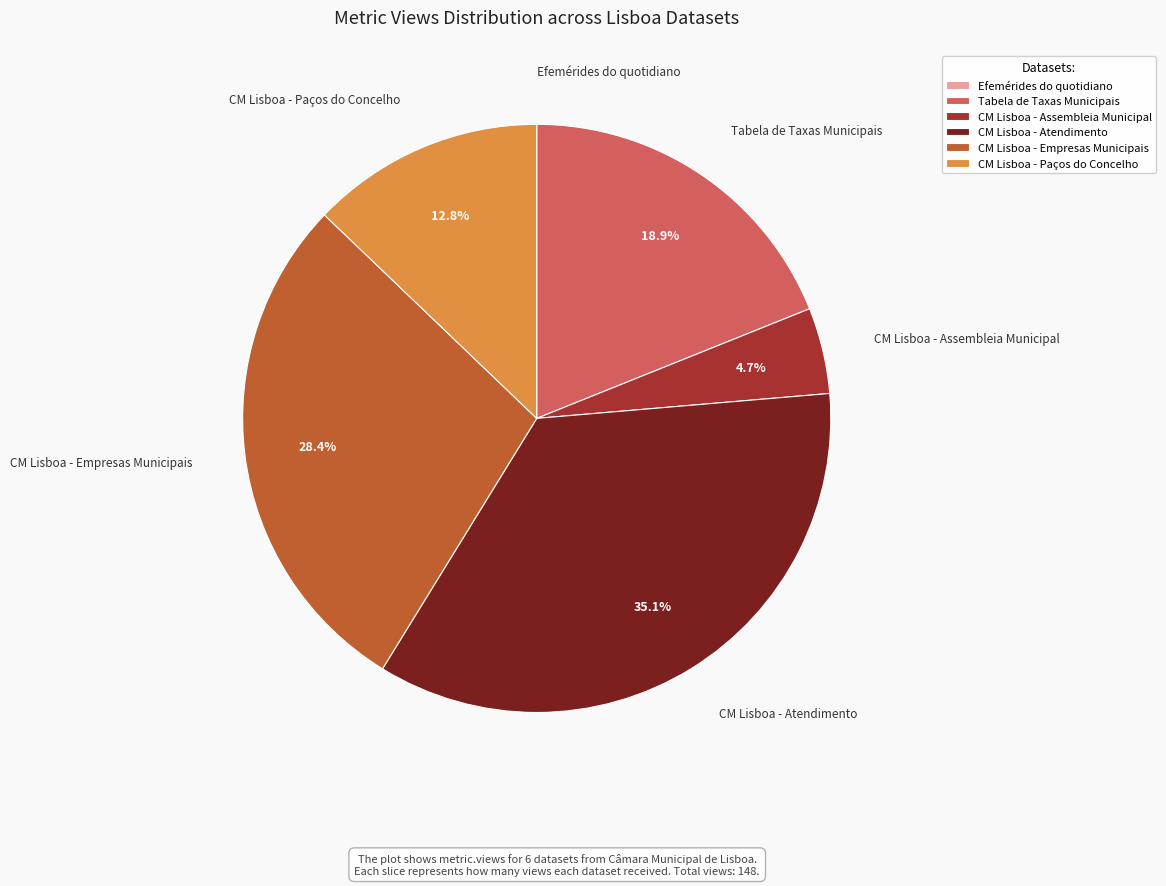

To the nearest percent, what is the difference between the largest and smallest slice percentages?

35%